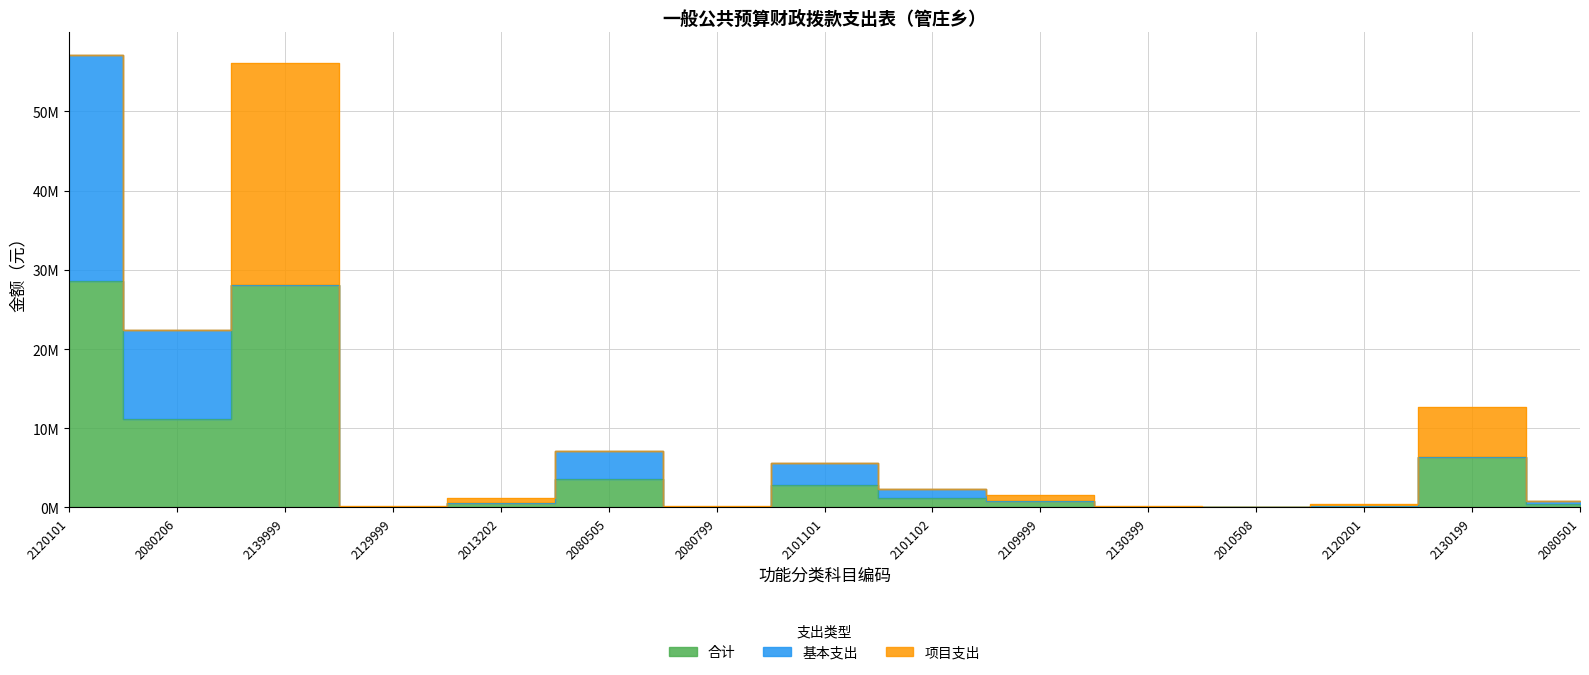

Rank the series by their average value, from lowest to highest.

项目支出, 基本支出, 合计